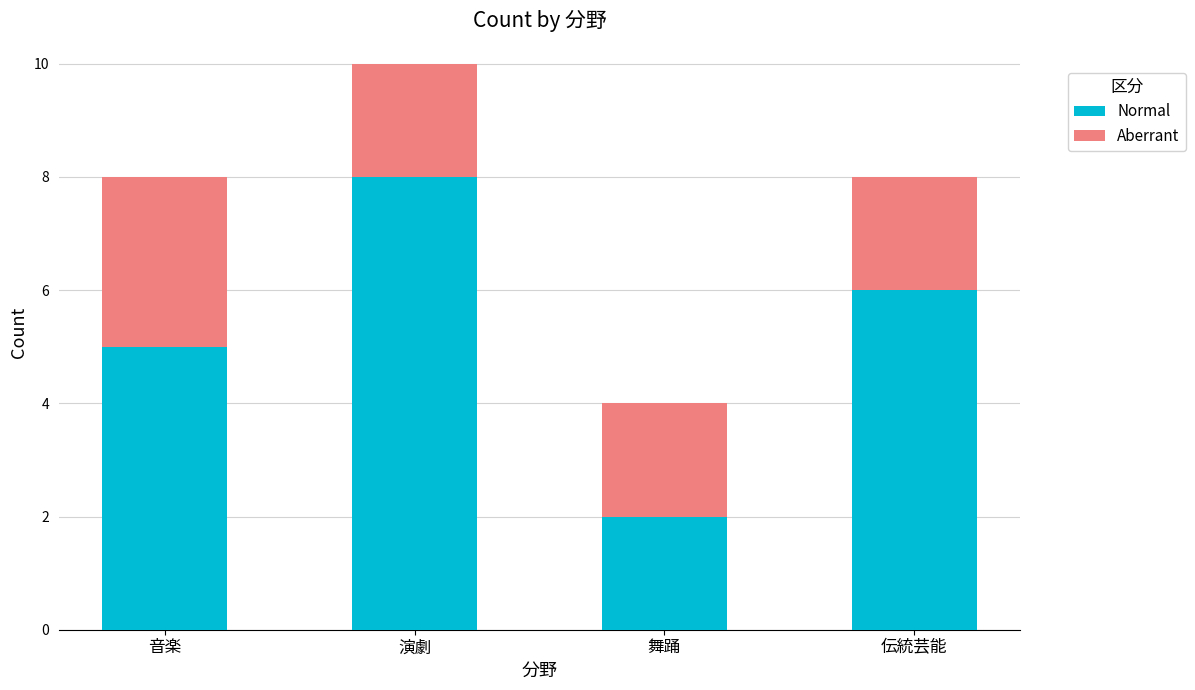

What is the total value across all series at 音楽?

8